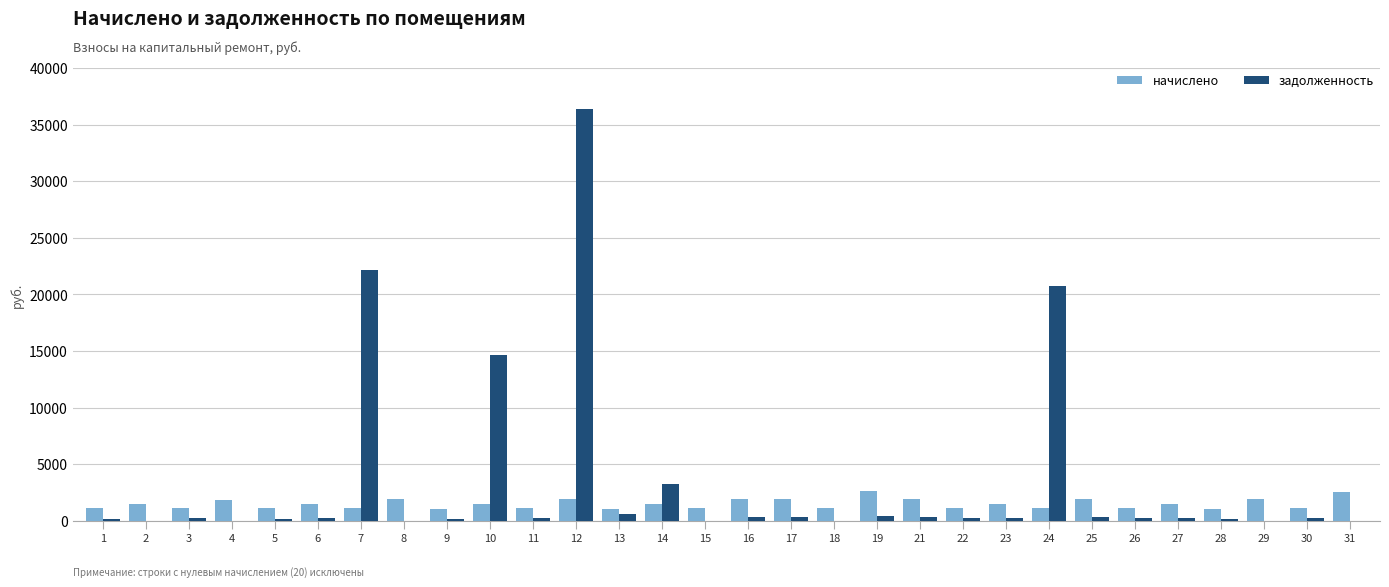

Between 7 and 11, which series saw the biggest shift?

задолженность